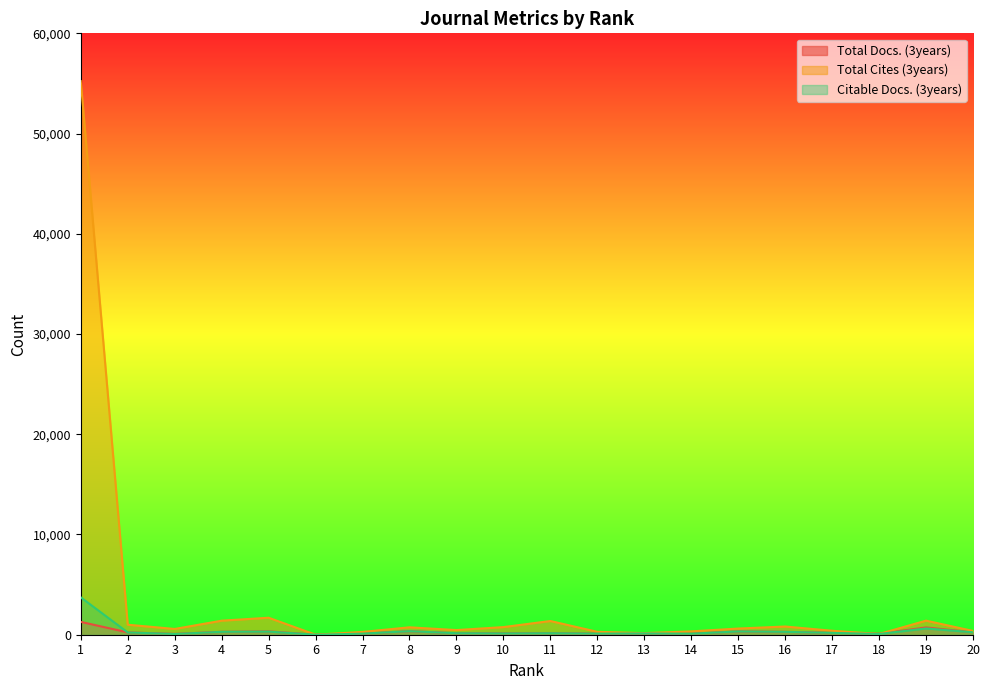

Read the Total Docs. (3years) value at 18, to the nearest 100.

100